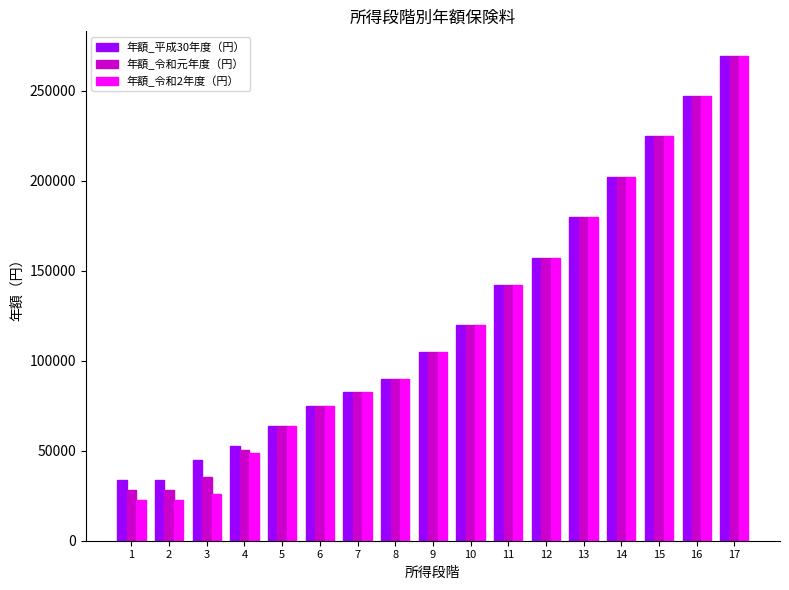

At which label does 年額_平成30年度（円） reach its peak?

17